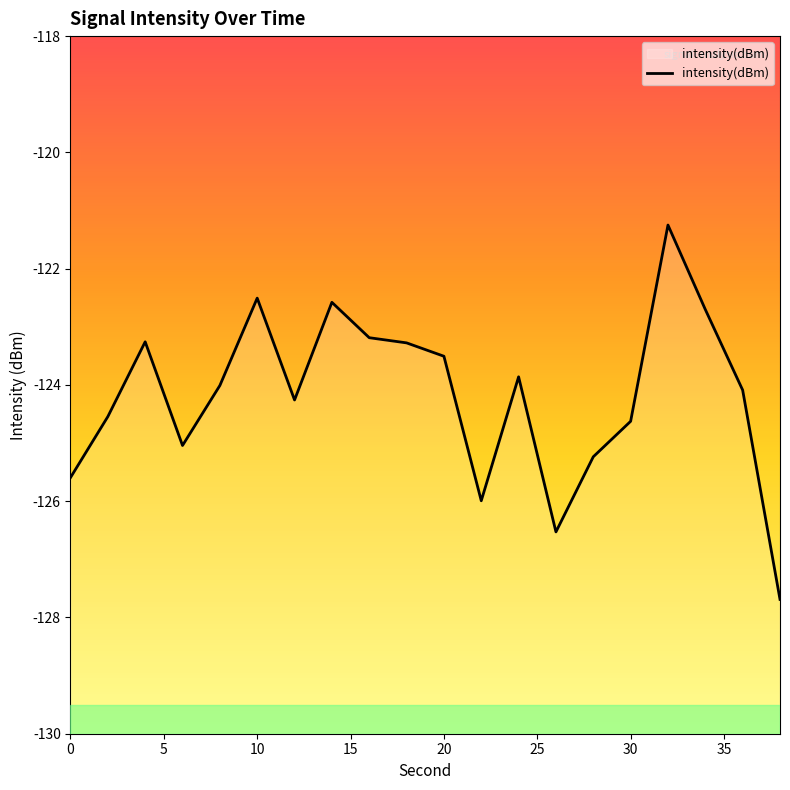

The value at 30 is -124.6. True or false?

True